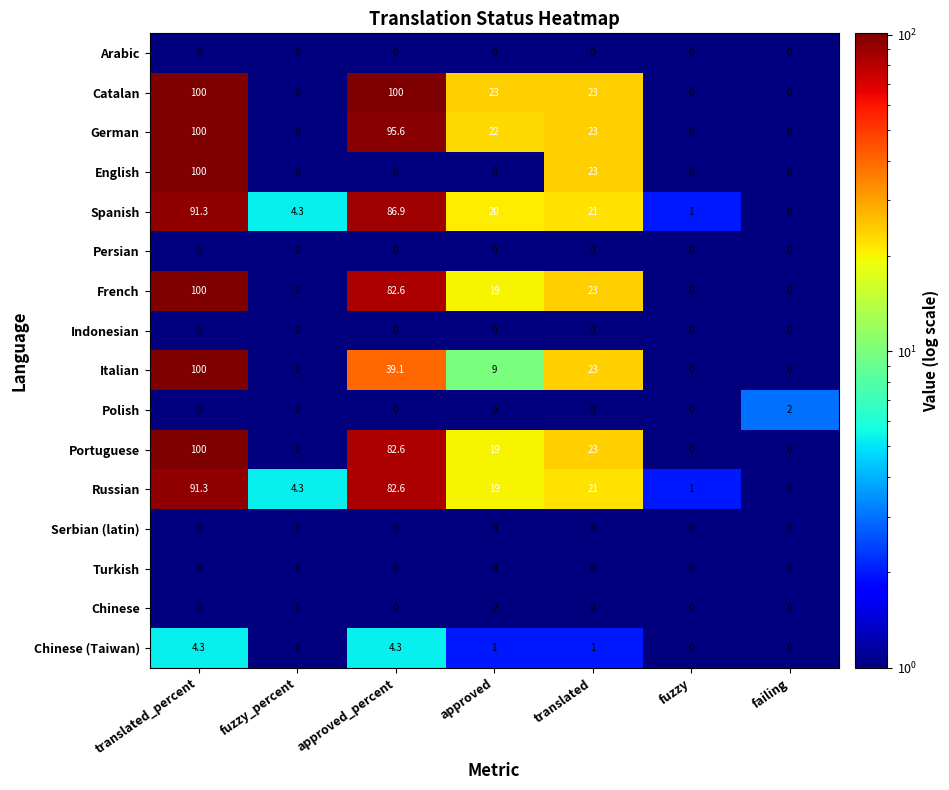

Between approved and fuzzy, which series saw the biggest shift?

Catalan